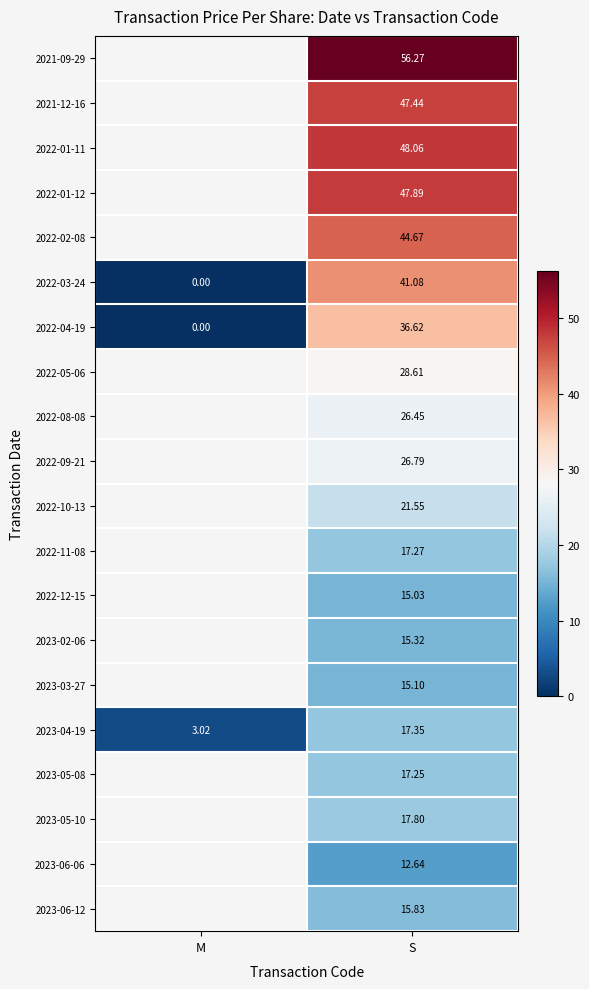

List the labels in order of 2022-03-24 value, largest first.

S, M